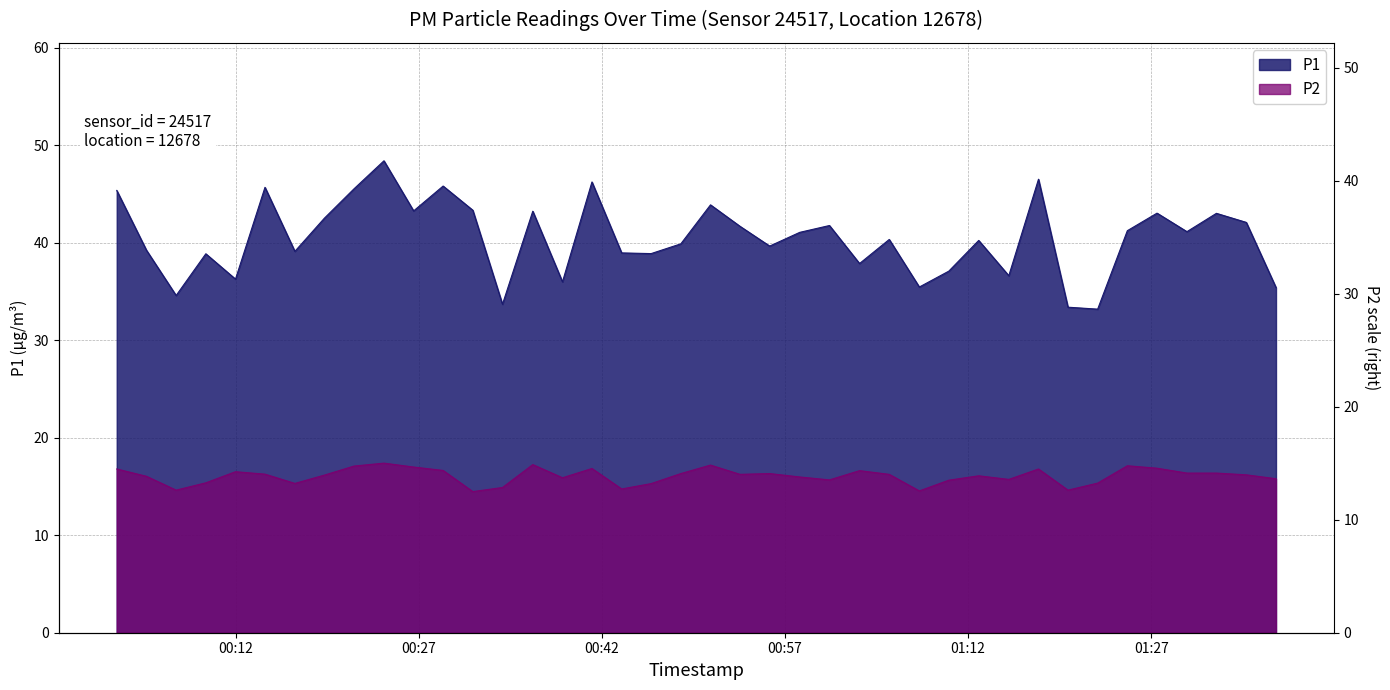

Reading left to right, list all the values displayed in this chart.

P1: 45.4	39.2	34.6	38.9	36.3	45.7	39.1	42.5	45.5	48.4	43.3	45.8	43.4	33.7	43.2	36.0	46.2	39.0	38.9	39.9	43.9	41.7	39.7	41.1	41.8	37.9	40.4	35.5	37.1	40.2	36.6	46.5	33.4	33.2	41.2	43.0	41.1	43.0	42.1	35.4
P2: 16.8	16.1	14.6	15.4	16.5	16.3	15.3	16.2	17.1	17.4	17.0	16.6	14.5	14.9	17.2	15.9	16.9	14.8	15.3	16.3	17.2	16.2	16.3	16.0	15.7	16.6	16.2	14.6	15.7	16.1	15.7	16.8	14.6	15.3	17.1	16.9	16.4	16.4	16.2	15.8